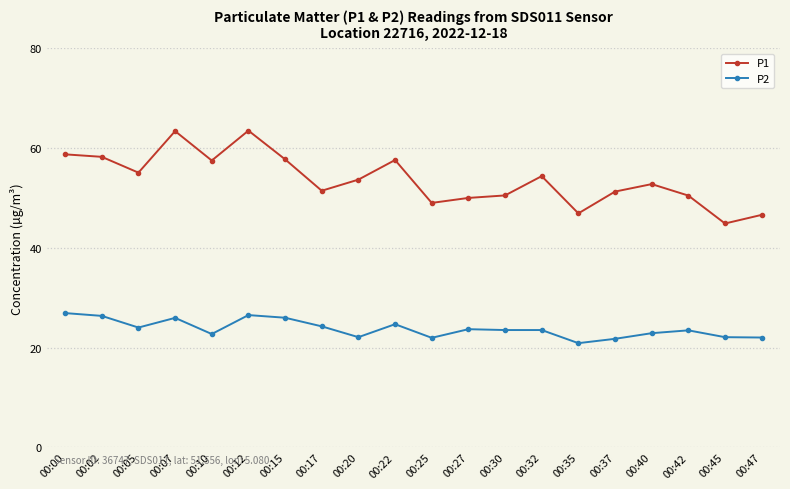

What is the average value of the P2 series?

23.8